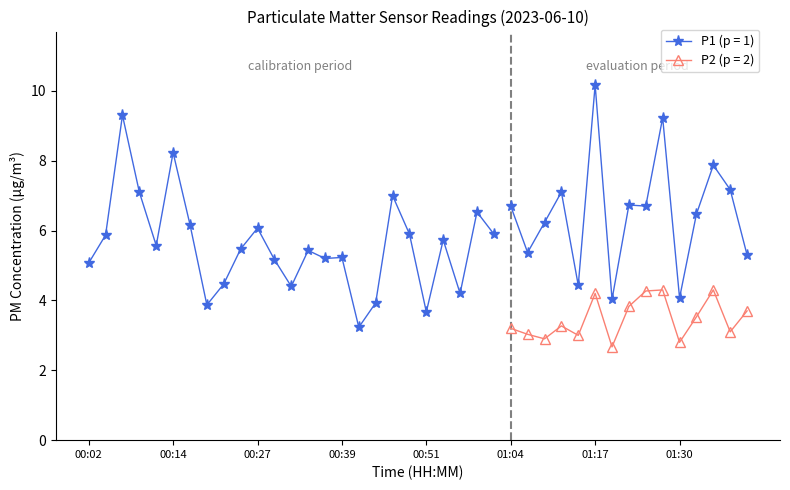

True or false: P2 and P1 intersect in this chart.

False